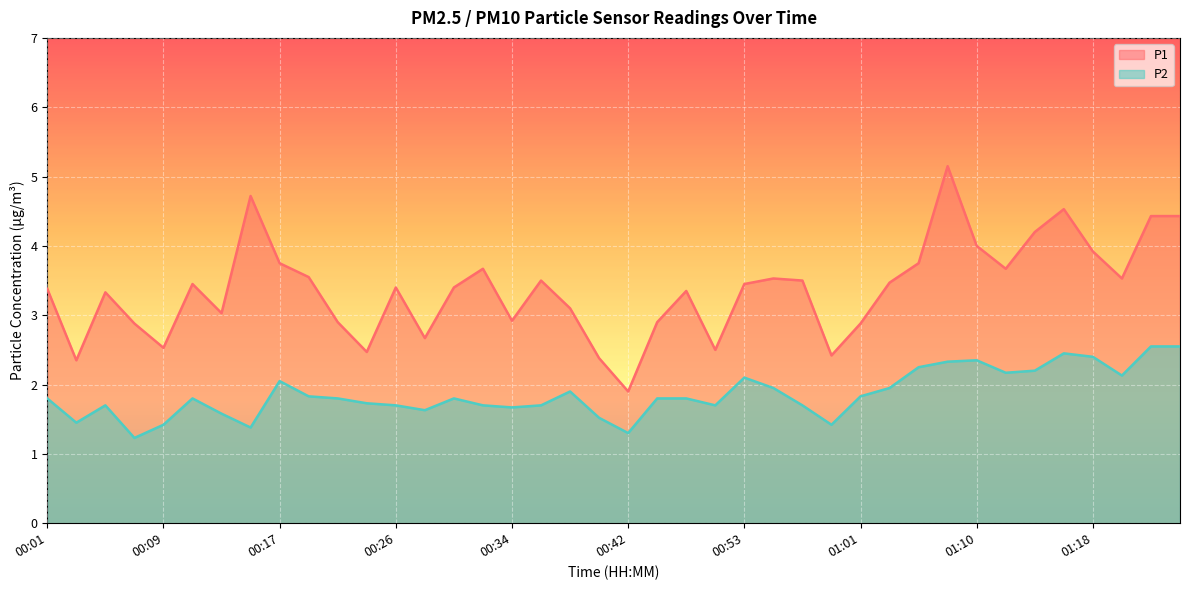

Where is the first local minimum for P1?

00:03